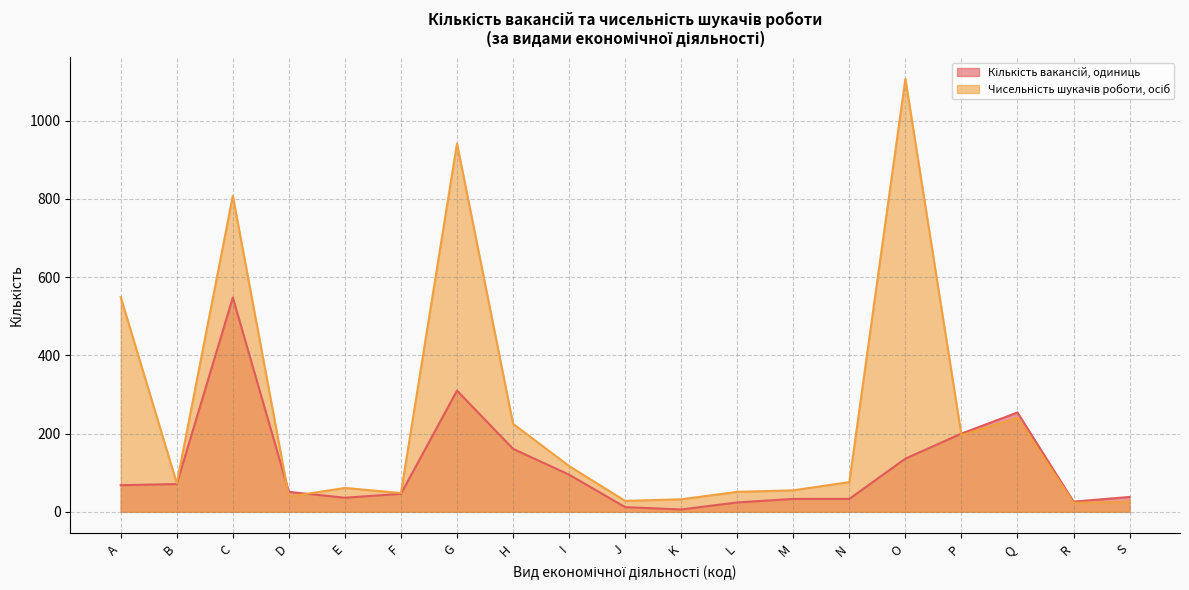

Between which two adjacent categories do Чисельність шукачів роботи, осіб and Кількість вакансій, одиниць first intersect?

C and D